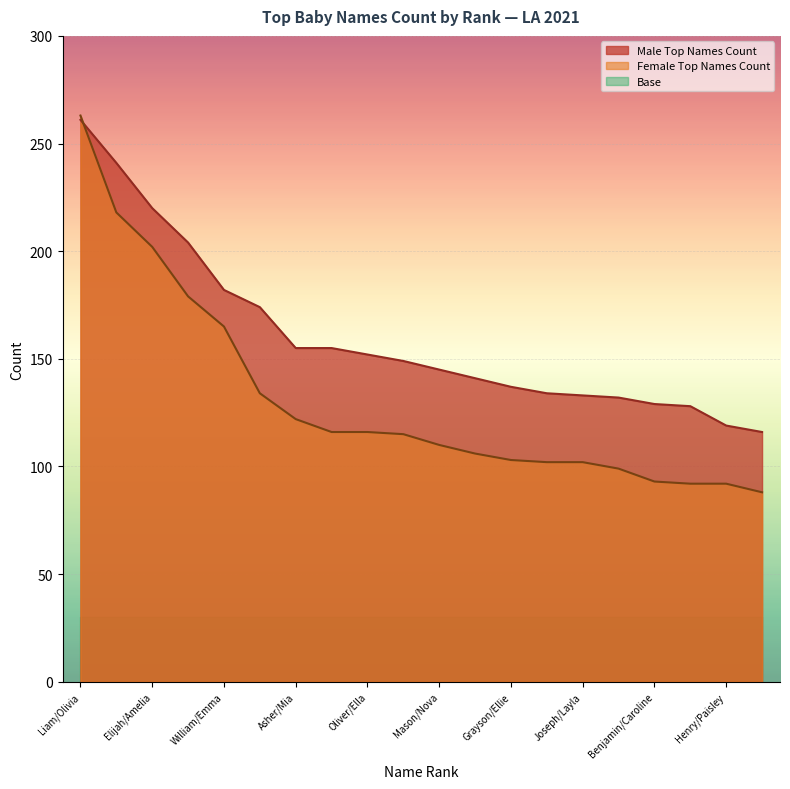

What is the value of the Female Top Names Count point at the 3rd from the left?

202